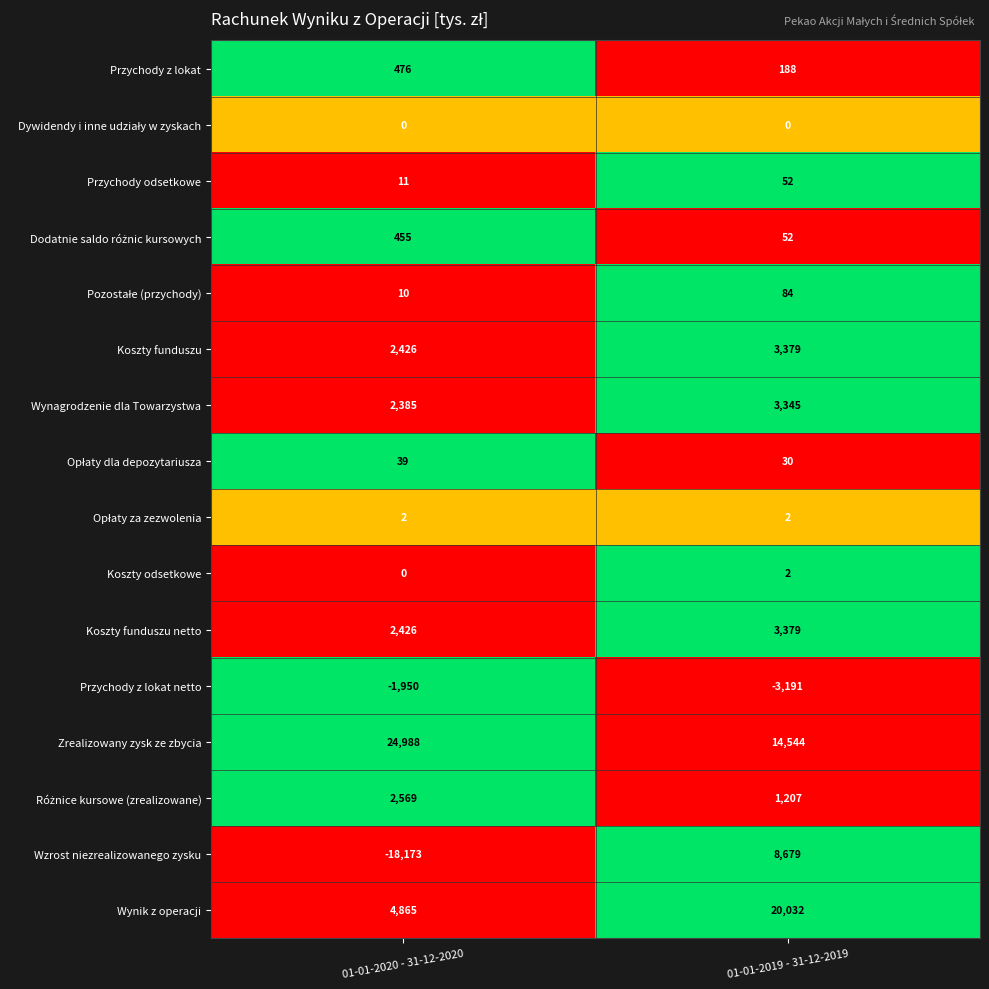

Is it true that Przychody z lokat equals 71 at 01-01-2019 - 31-12-2019?

False